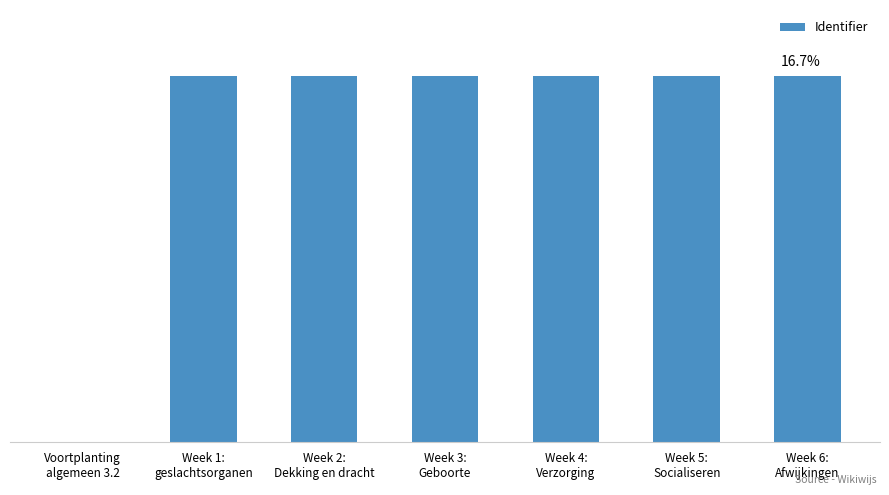

True or false: the data shows 13257151 at Week 1:
geslachtsorganen.

False